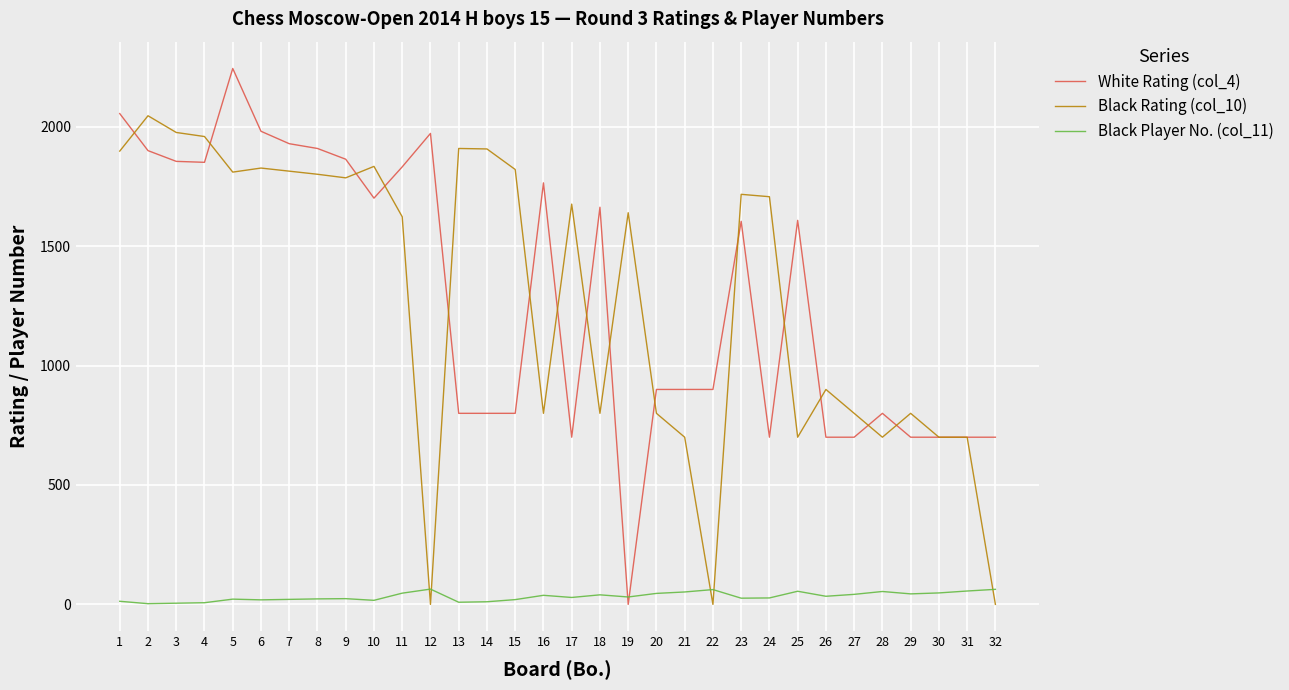

Which series has the largest range (max minus min)?

White Rating (col_4)